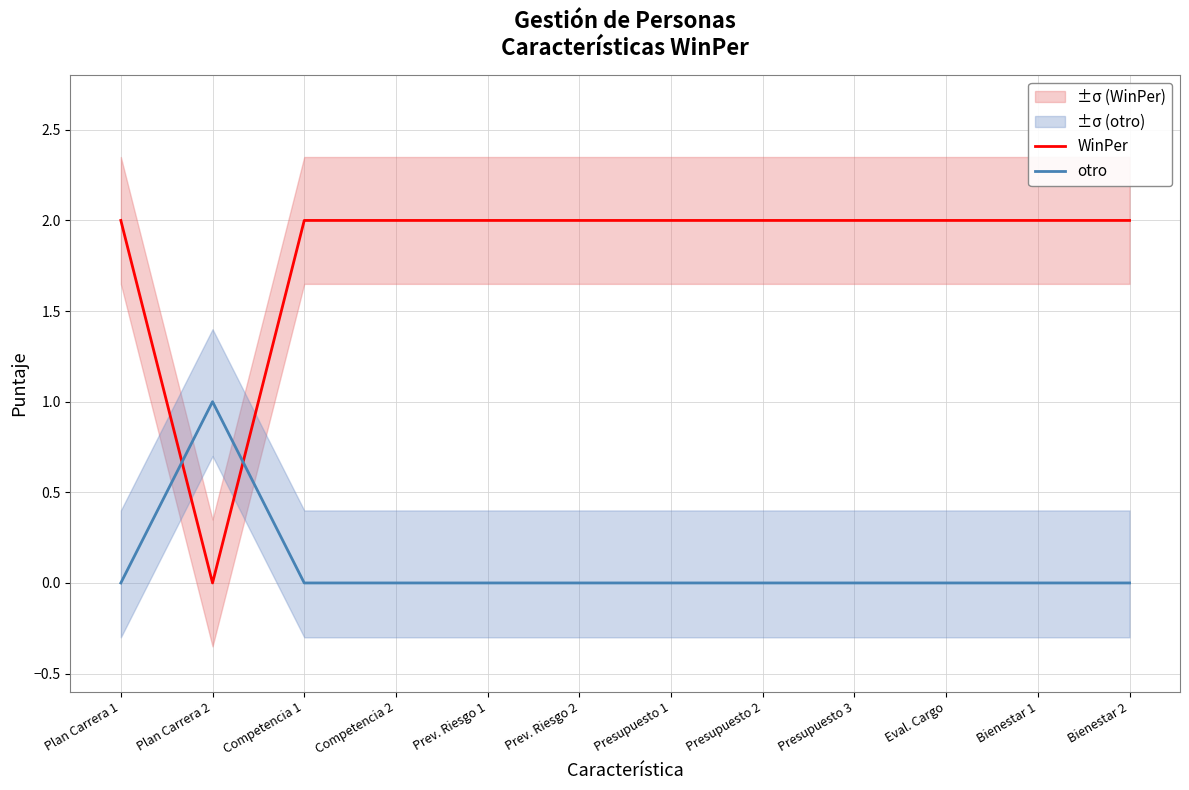

Which series has the largest total across all categories?

WinPer